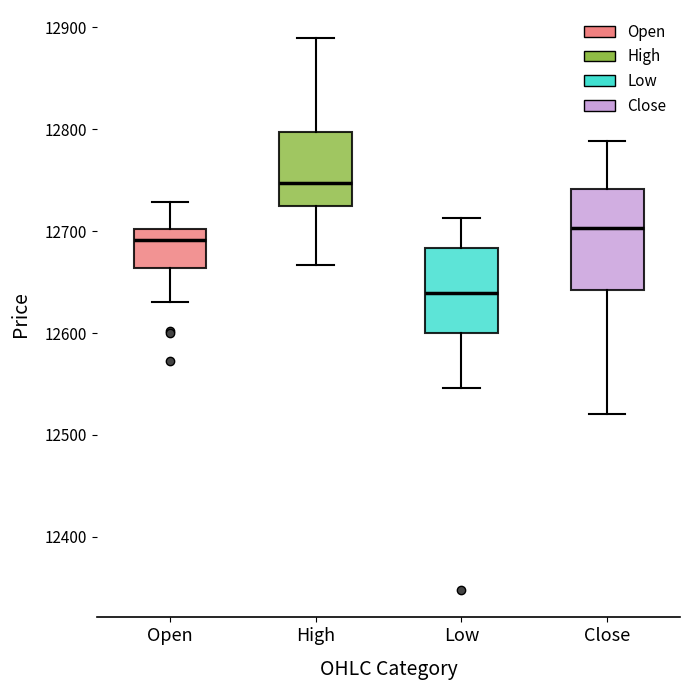

Reading left to right, transcribe this box plot: for each box, give where its median line is, the range the box spans, and where its two whiskers end, as read against the y-axis. The values are not printed on the chart, so give them approximately, as read against the axis.

Open: median 12690, box 12660 to 12700, whiskers 12630 to 12730
High: median 12750, box 12720 to 12800, whiskers 12670 to 12890
Low: median 12640, box 12600 to 12680, whiskers 12550 to 12710
Close: median 12700, box 12640 to 12740, whiskers 12520 to 12790